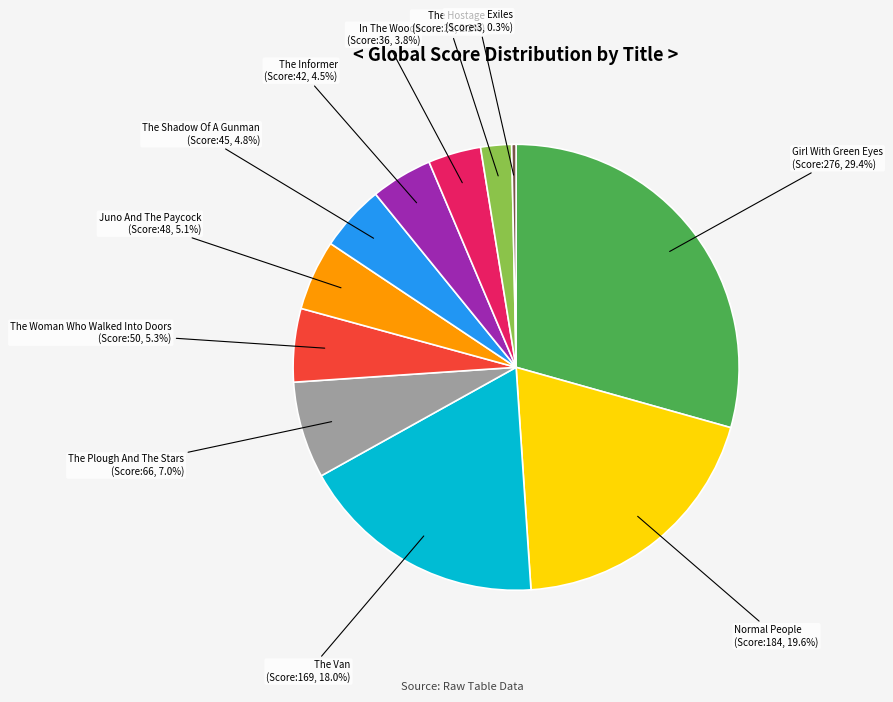

To the nearest percent, what percentage of the pie is The Van?

18%